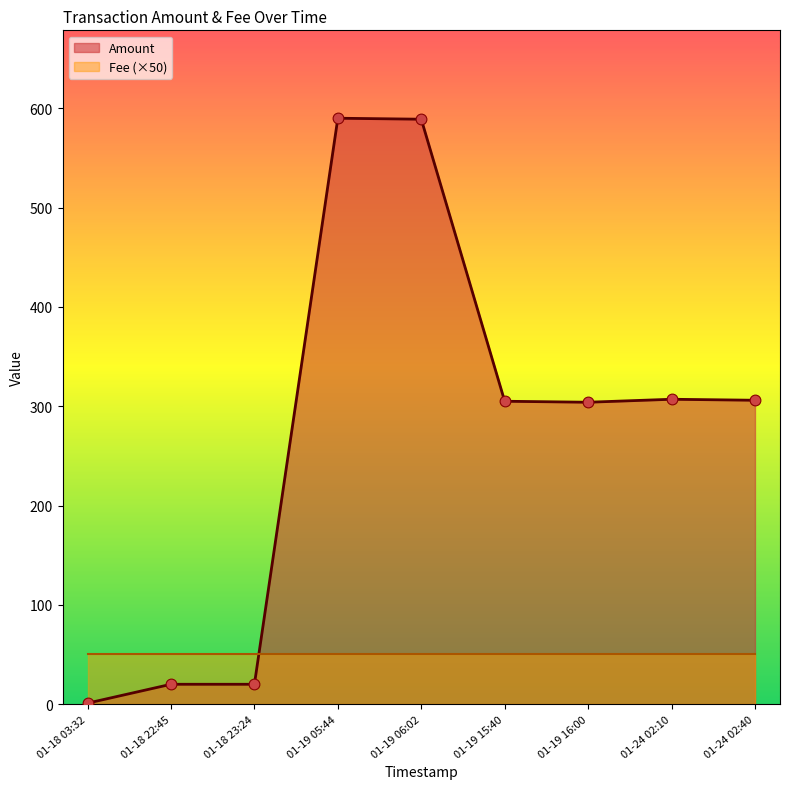

What are all the series names shown in the legend?

Amount, Fee